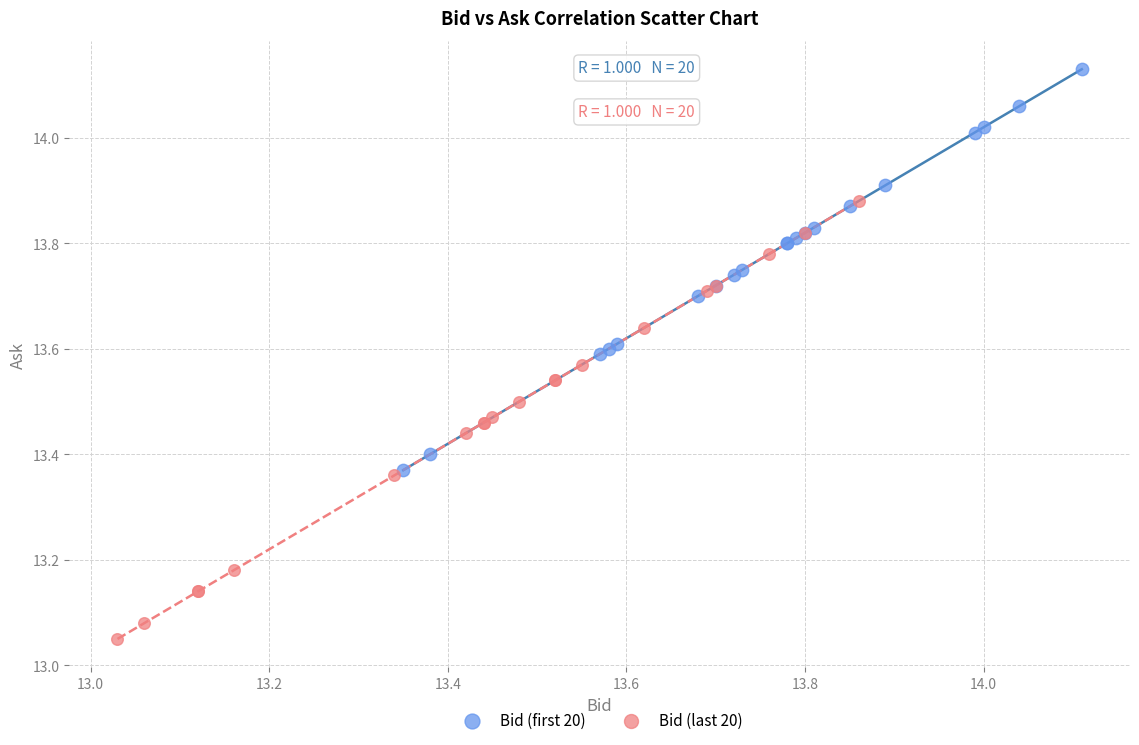

Which series reaches the minimum Y coordinate?

Bid (last 20)